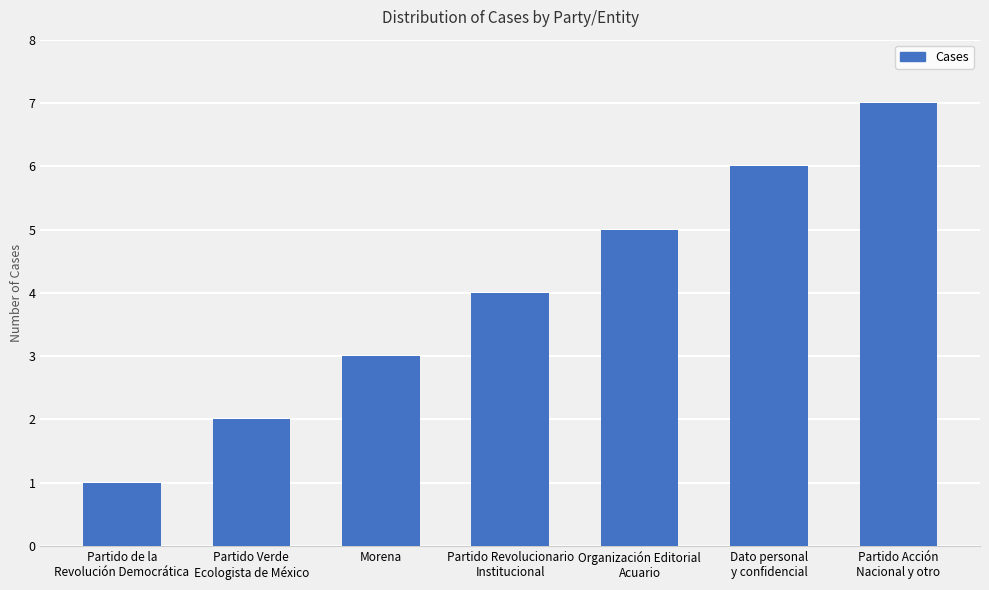

Reading left to right, extract all data points from this chart.

Partido de la
Revolución Democrática=1	Partido Verde
Ecologista de México=2	Morena=3	Partido Revolucionario
Institucional=4	Organización Editorial
Acuario=5	Dato personal
y confidencial=6	Partido Acción
Nacional y otro=7